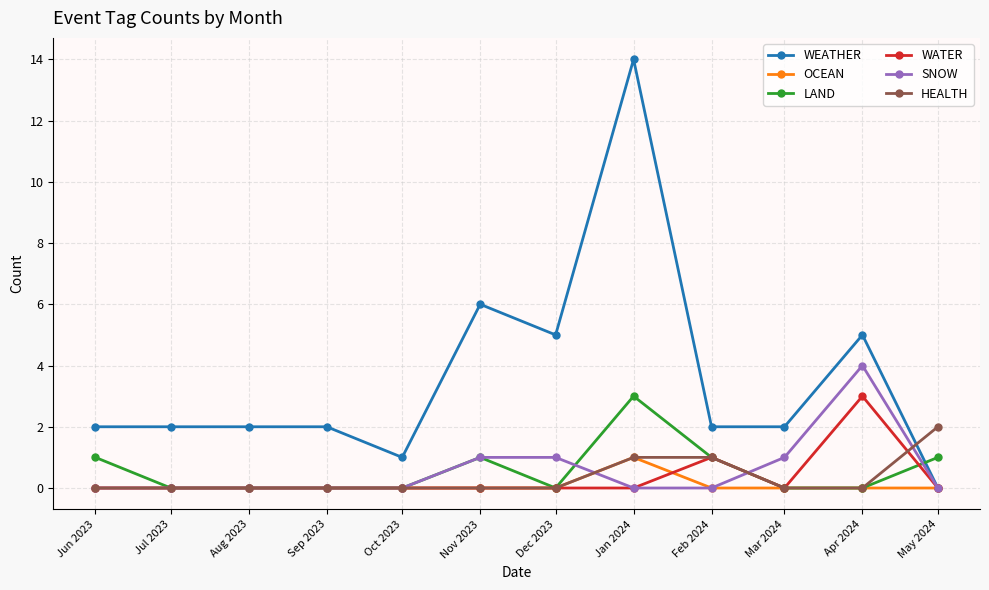

How many intersections are there between WEATHER and HEALTH?

1